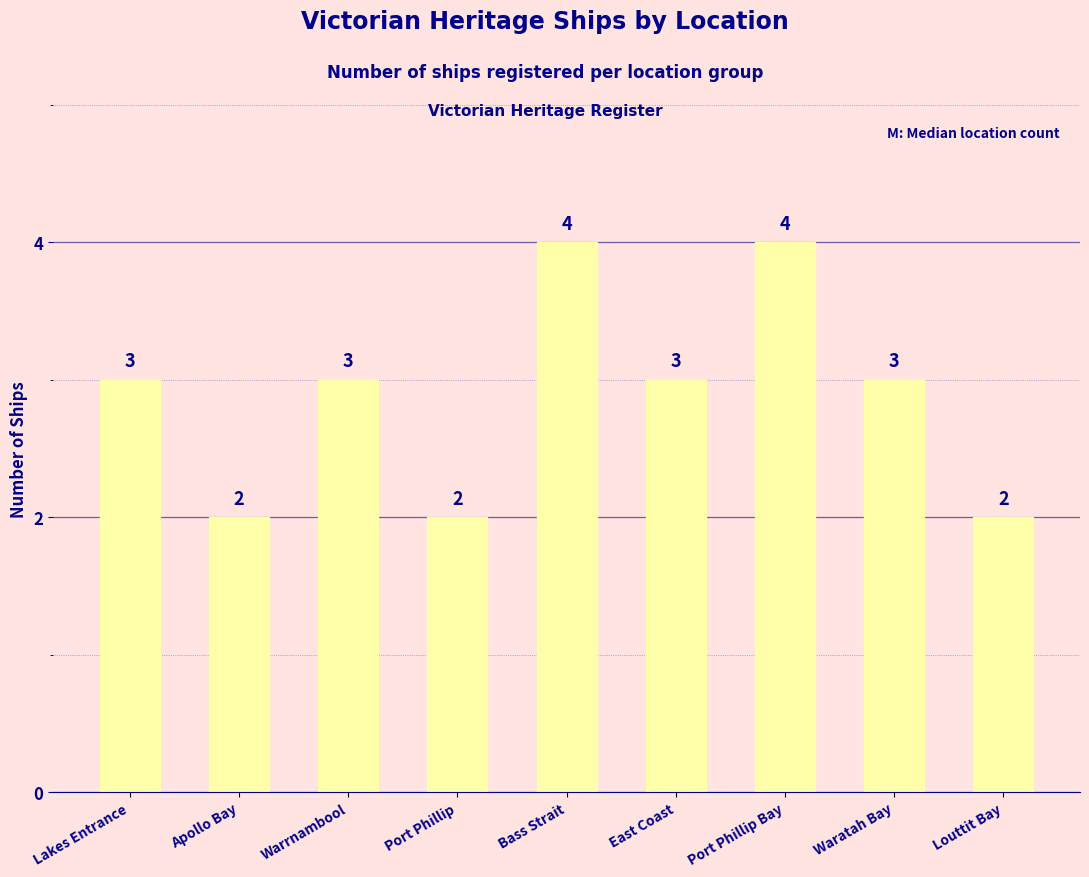

Approximately how many times larger is the value at East Coast compared to Port Phillip?

1.5